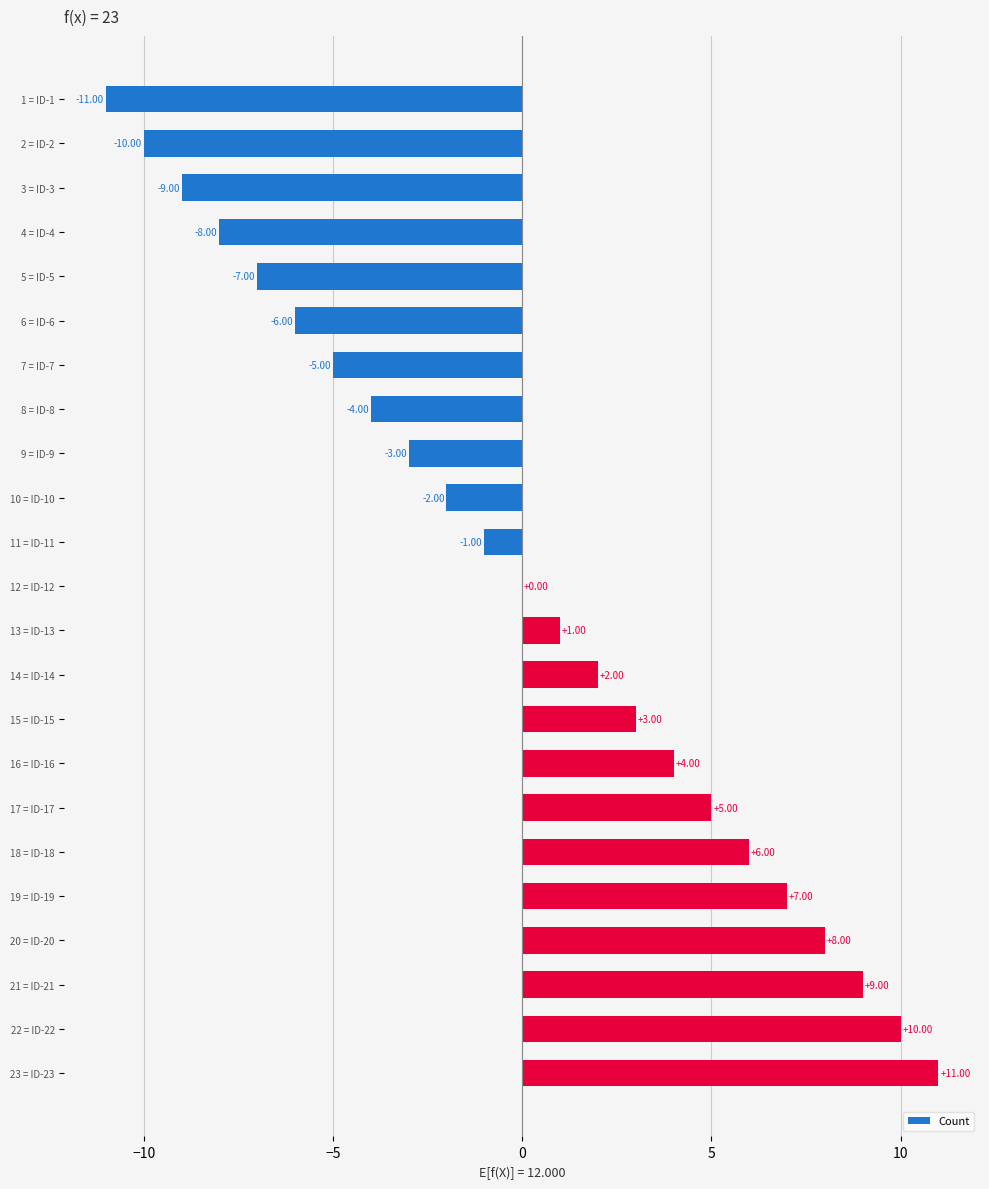

What is the change in value from 9 = ID-9 to 19 = ID-19?

+10